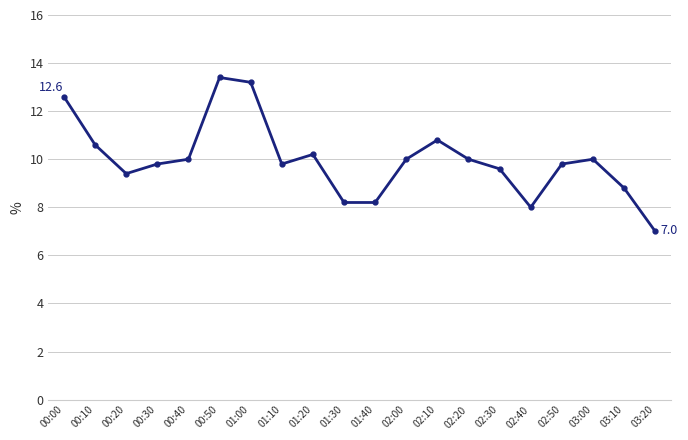

The chart shows a value of 12.6 at 00:00. True or false?

True